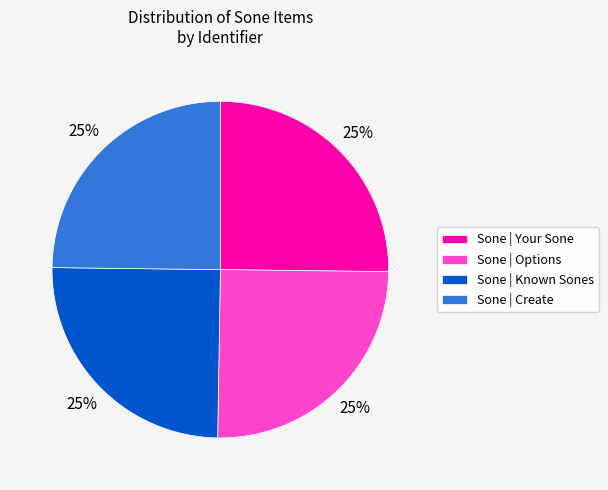

The Sone | Known Sones slice represents 25% of the pie. True or false?

True